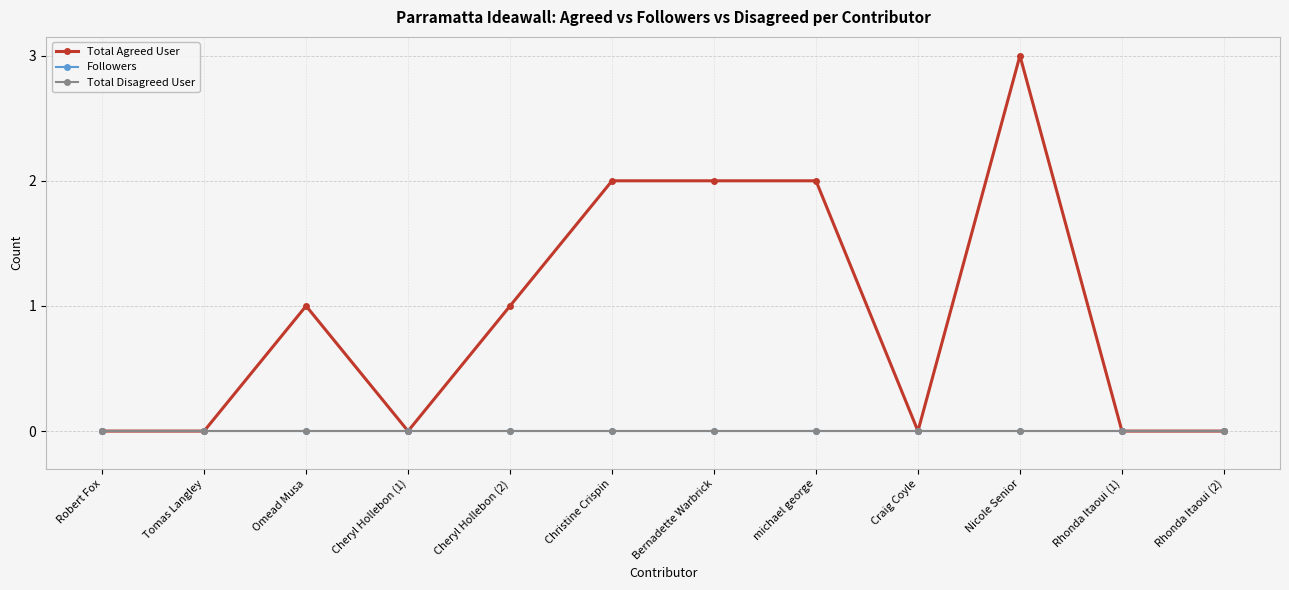

Is this an area chart (filled region under the line)?

No